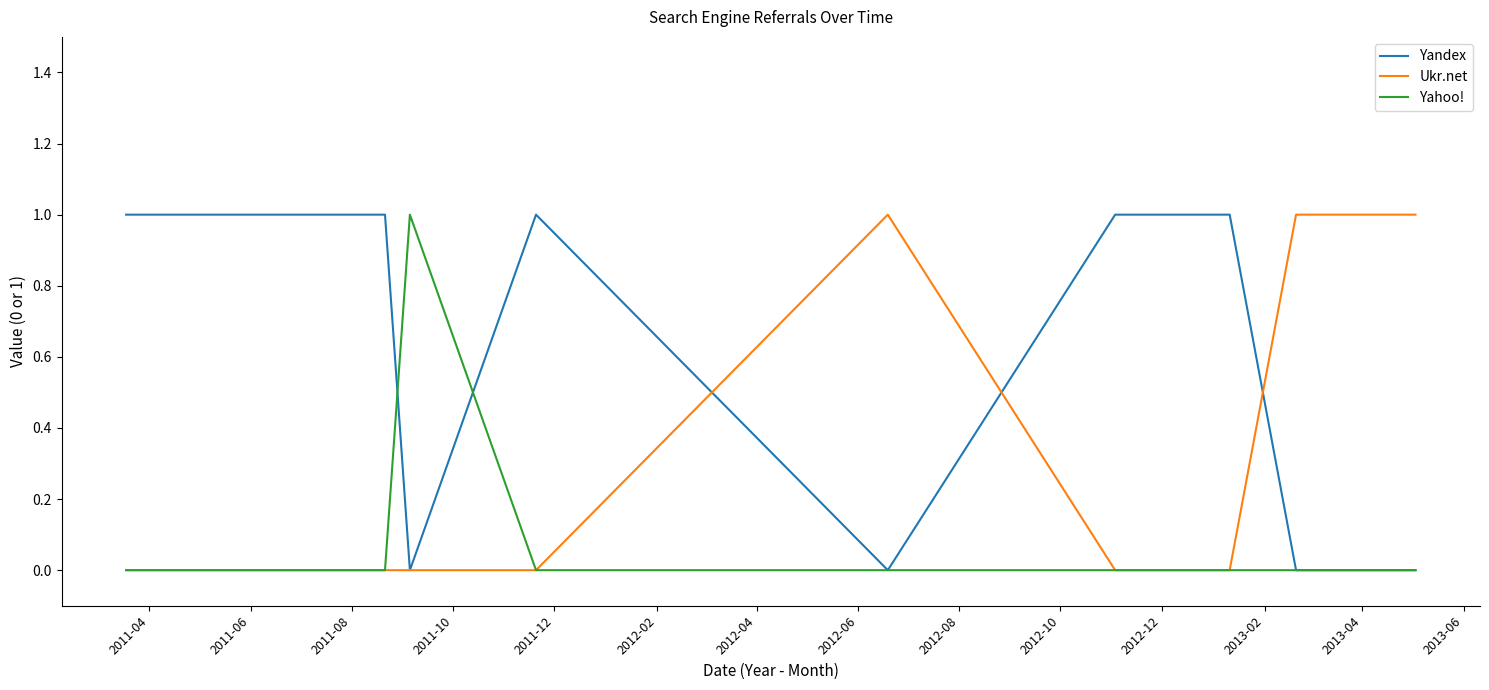

Reading left to right, list all the values displayed in this chart.

Yandex: 1	1	1	1	1	0	1	0	1	1	0	0
Ukr.net: 0	0	0	0	0	0	0	1	0	0	1	1
Yahoo!: 0	0	0	0	0	1	0	0	0	0	0	0